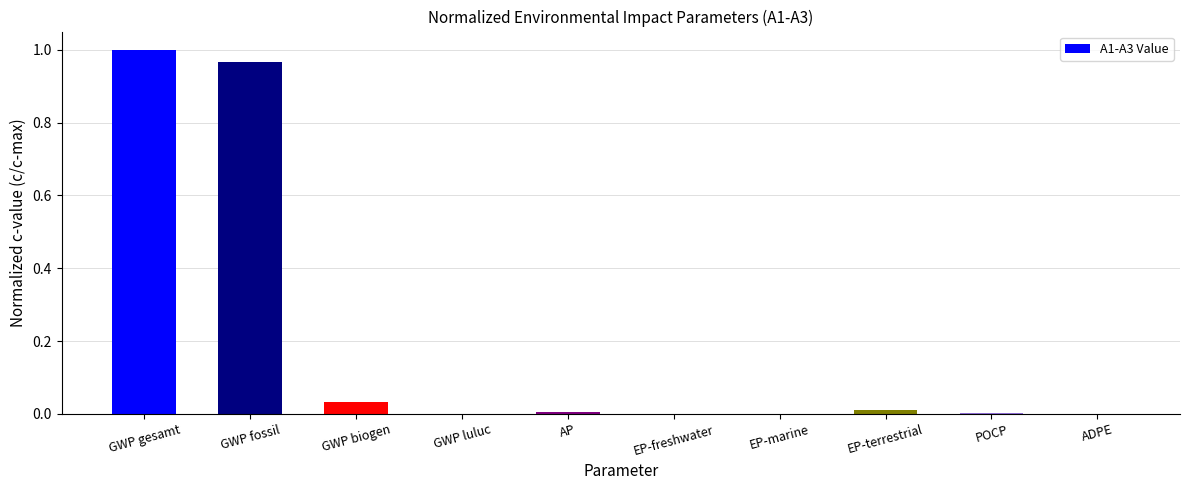

How many series are shown in this chart?

1